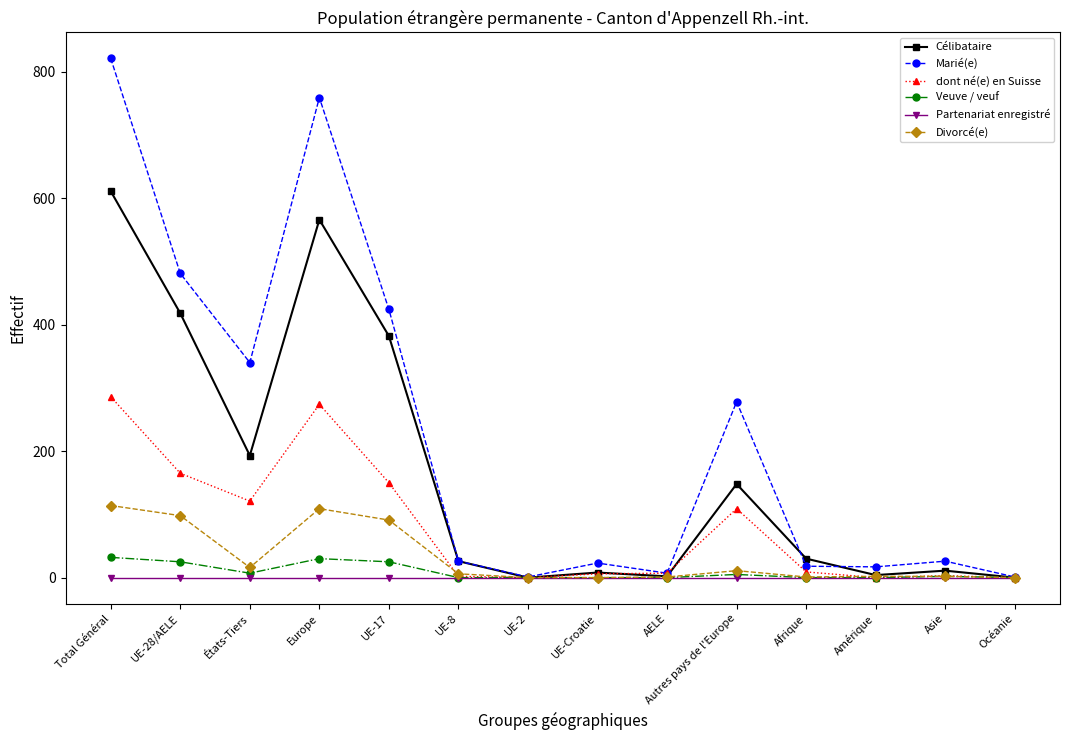

True or false: Divorcé(e) has a value of 176 at UE-28/AELE.

False